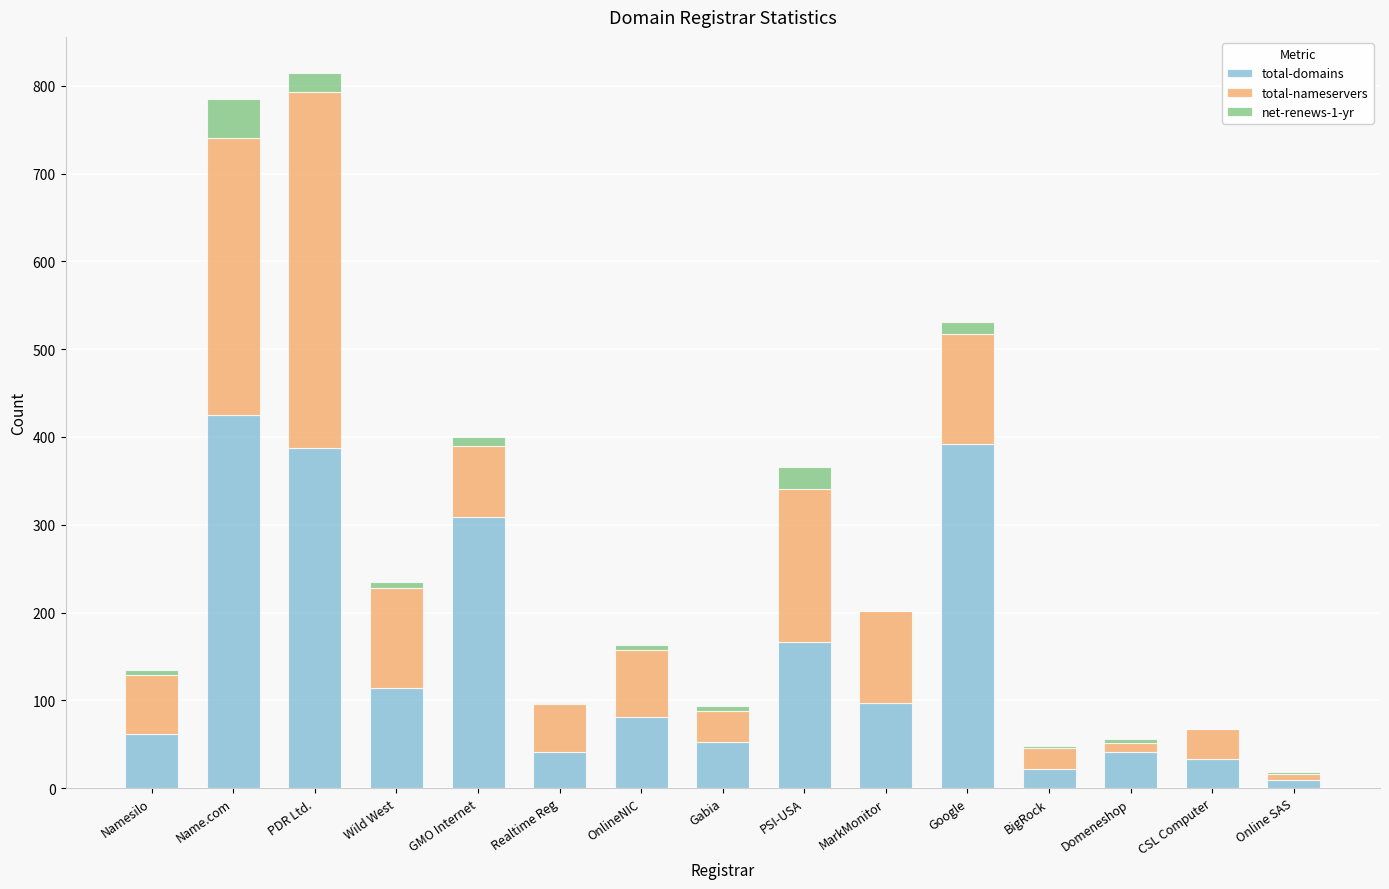

True or false: total-domains has a value of 103 at Namesilo.

False